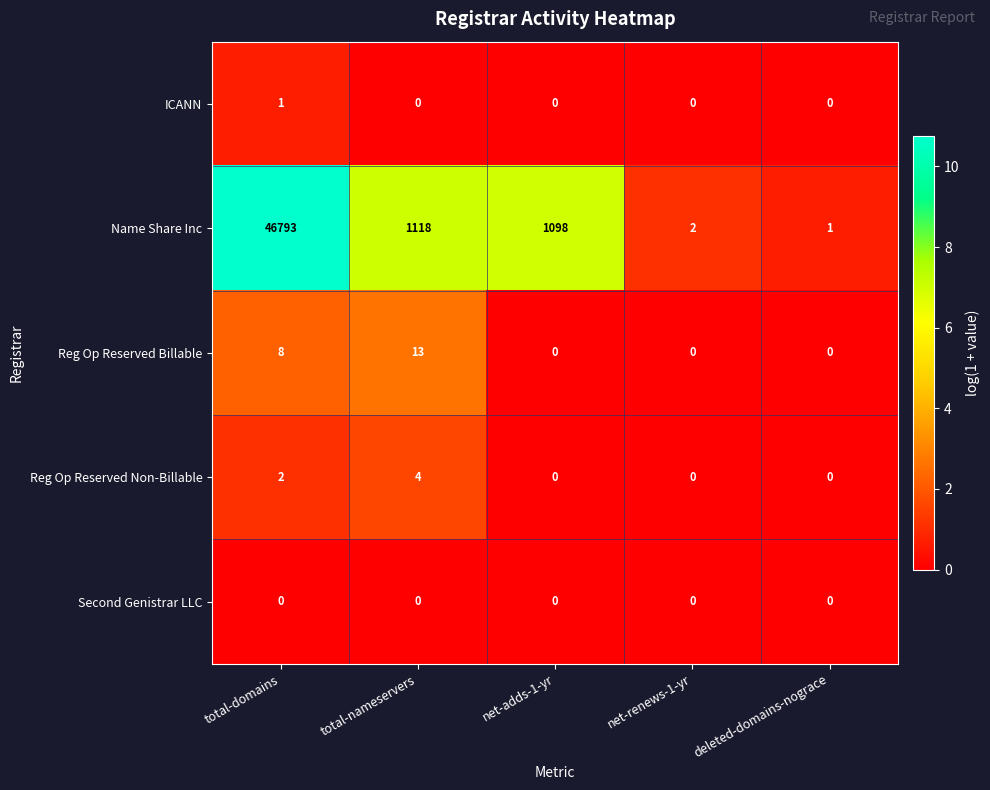

Count the number of data series in this chart.

5